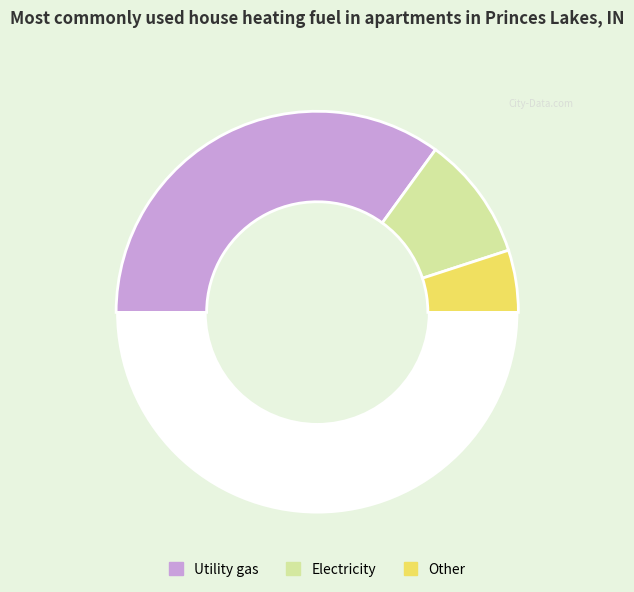

Count the number of slices in the pie.

4